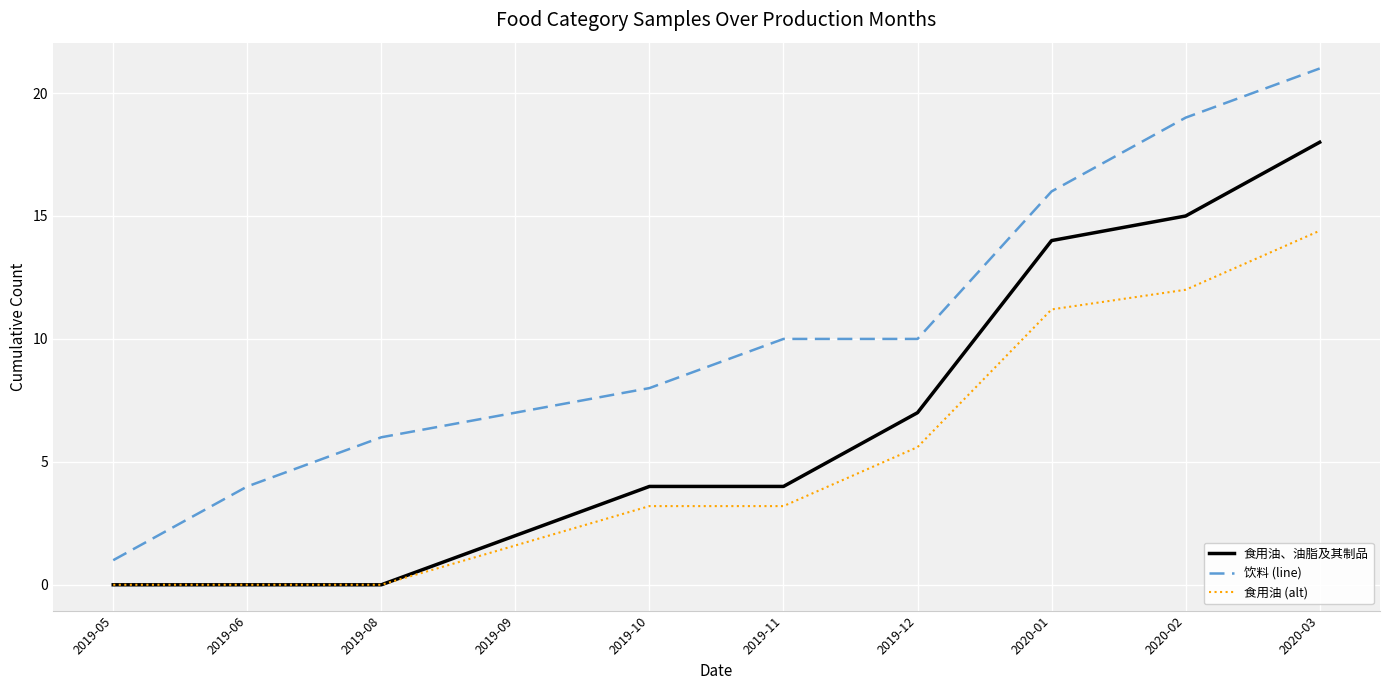

What position from the right is 2019-06?

9